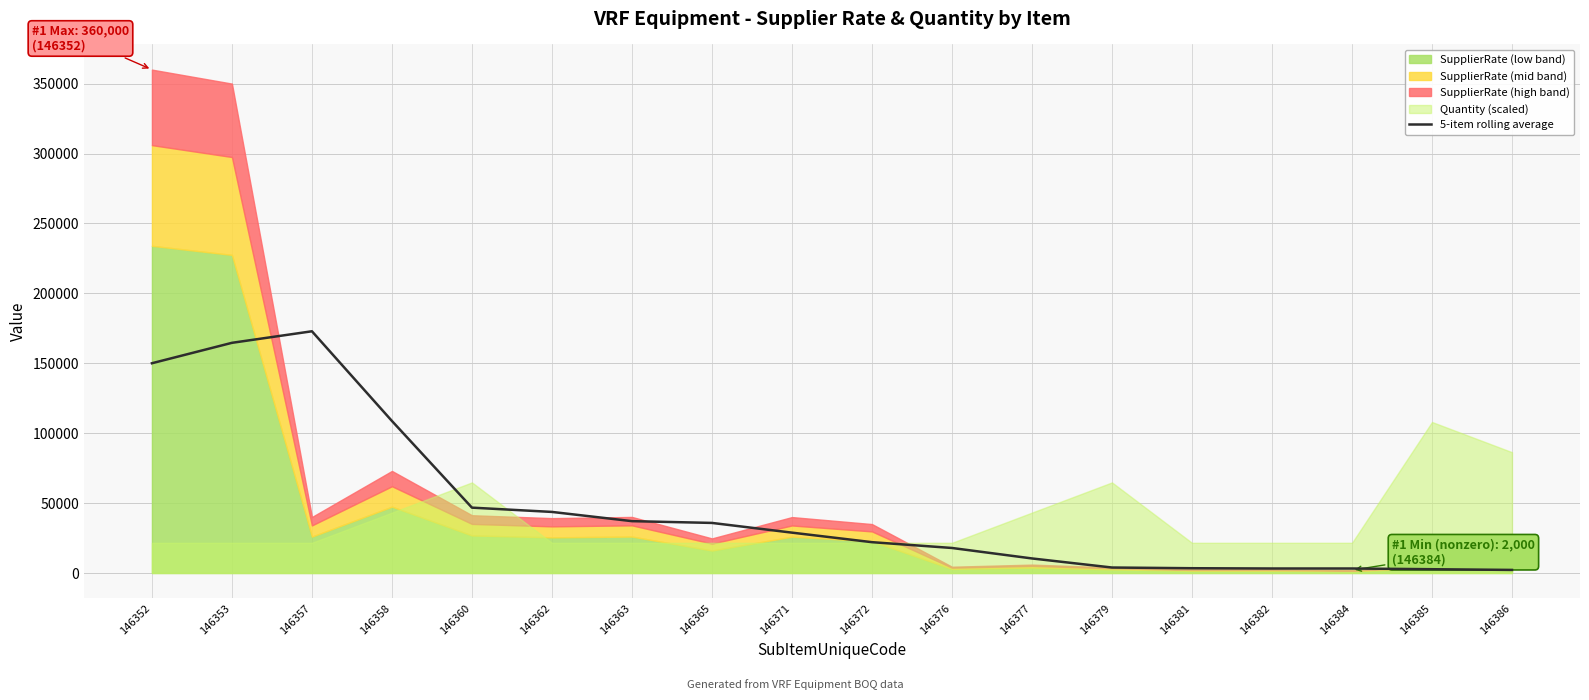

Which label corresponds to the smallest value in the chart?

146386